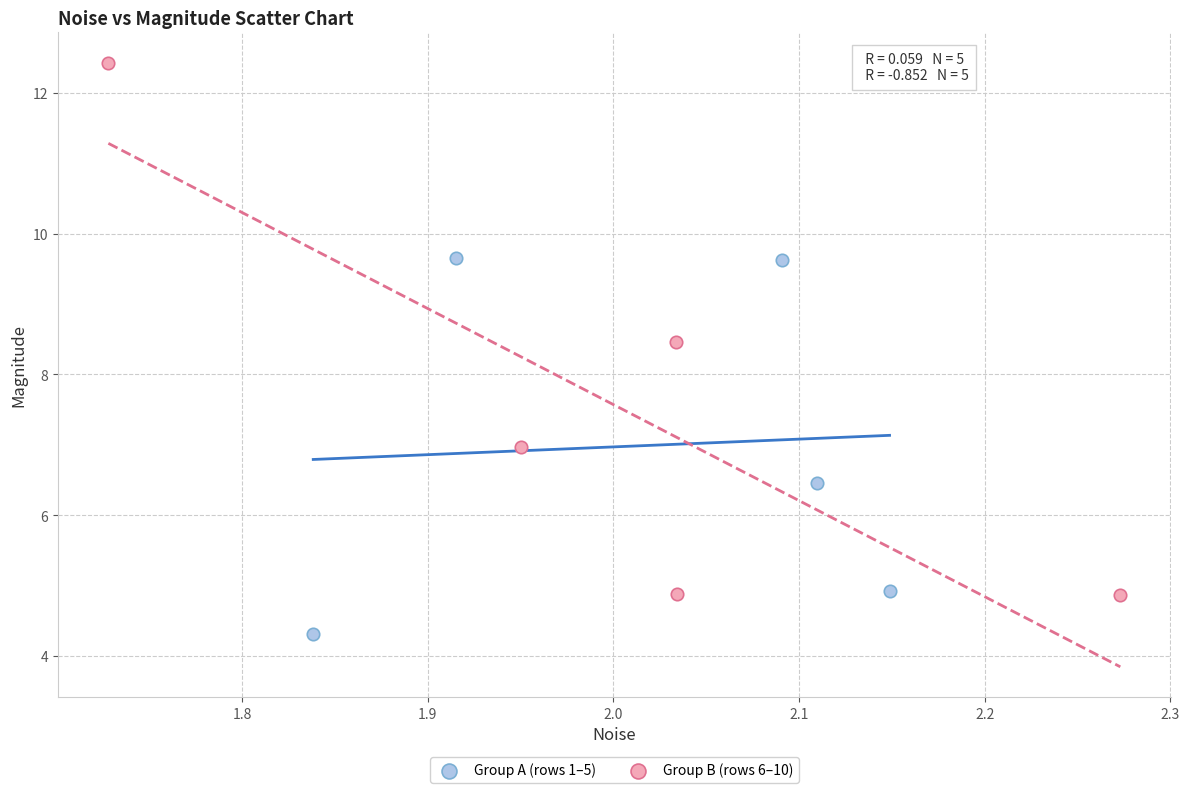

Which series reaches the minimum Y coordinate?

Group A (rows 1–5)